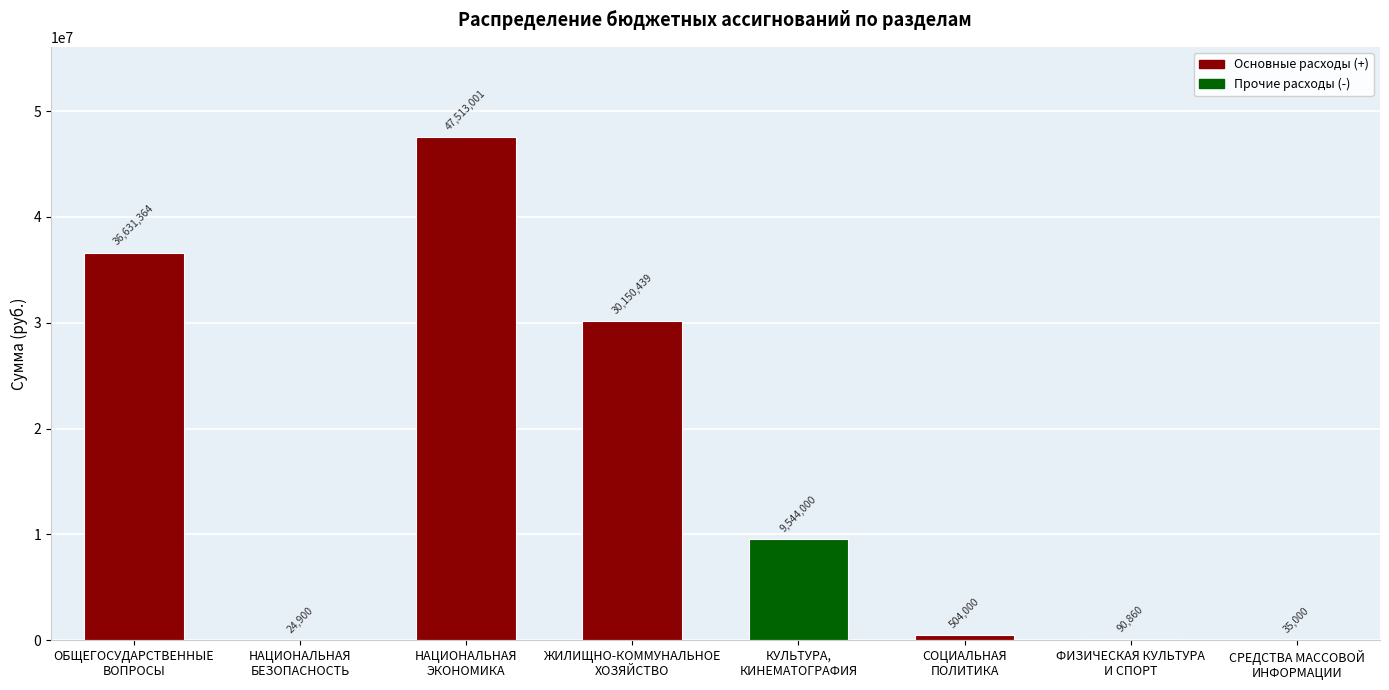

Are the bars horizontal?

No